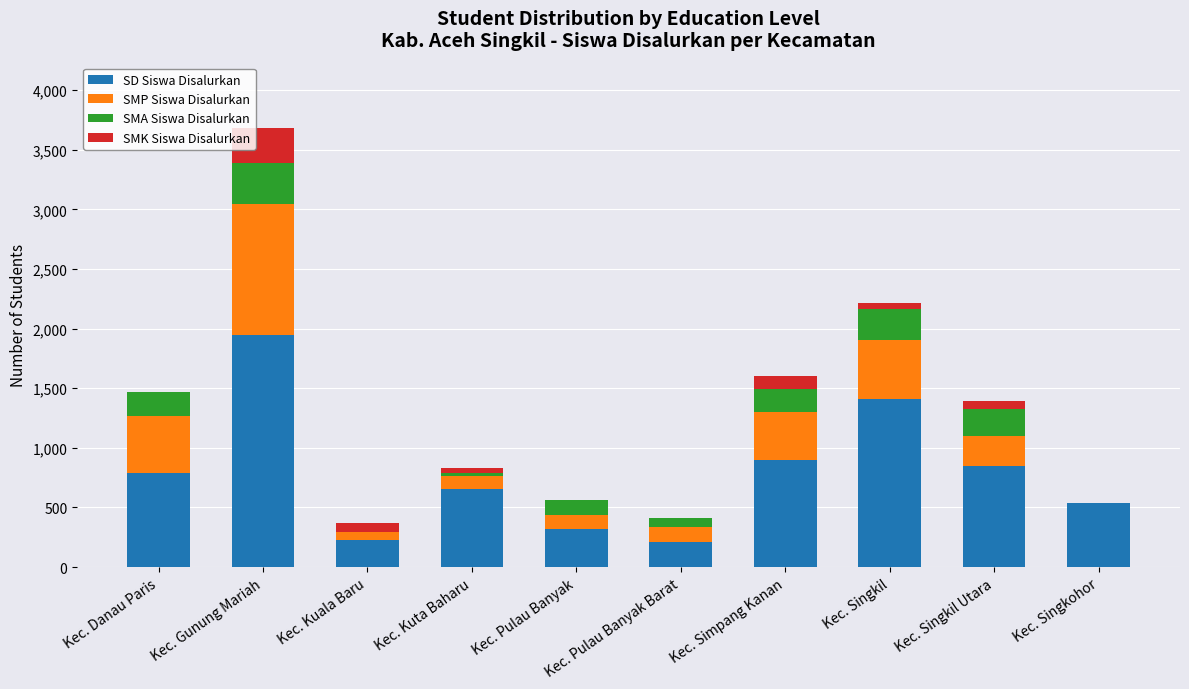

Are the bars grouped side by side (vs. stacked)?

No